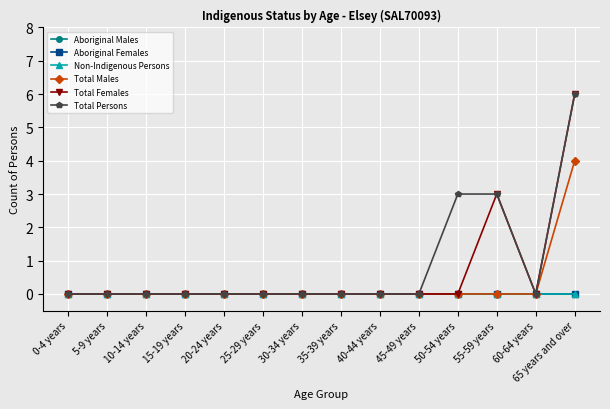

Does the chart have visible grid lines?

Yes